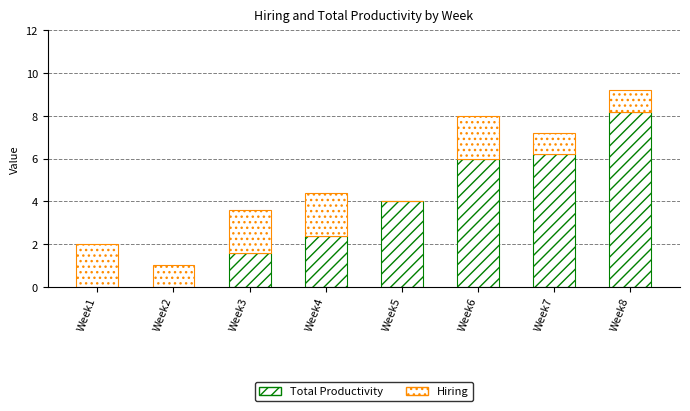

Does the chart contain stacked bars?

Yes